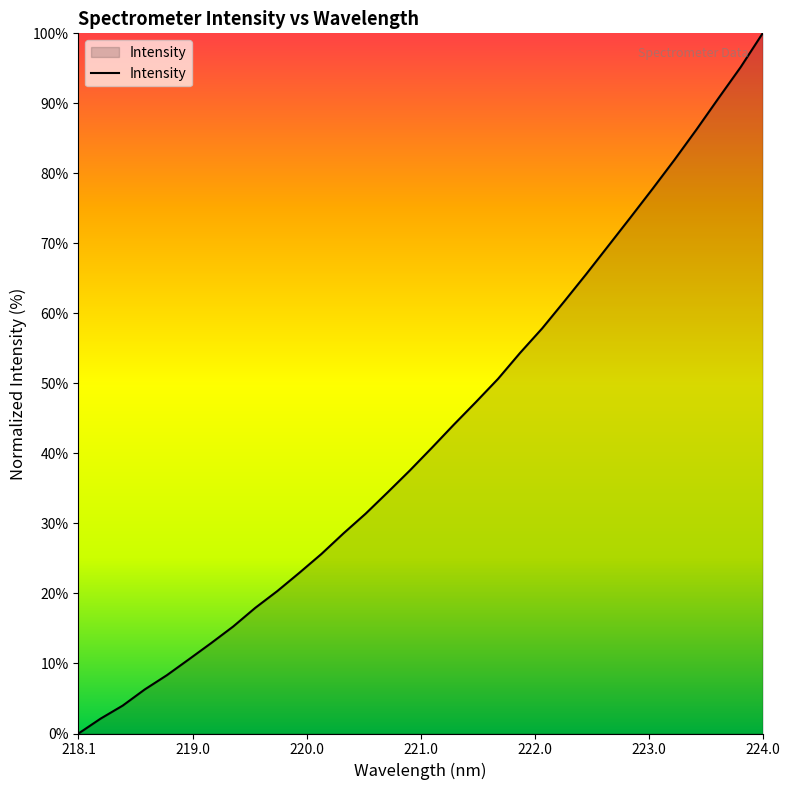

How many lines are shown in the chart?

1